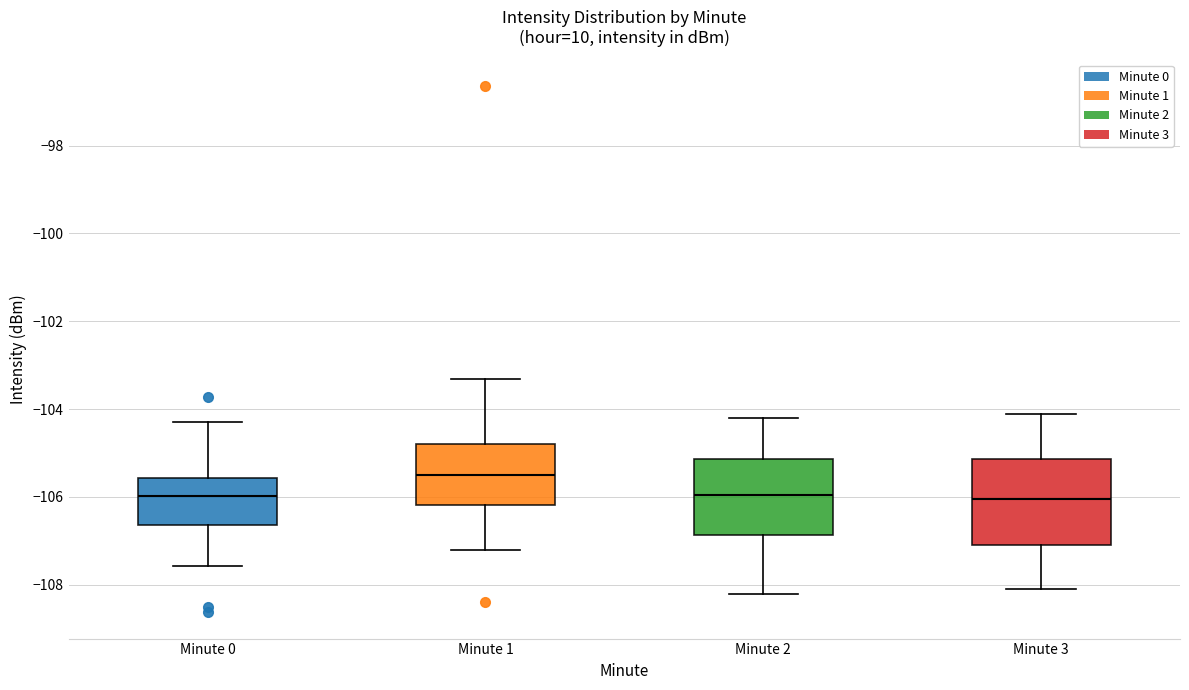

Comparing the boxes themselves (not the whiskers), which one is the tallest?

Minute 3